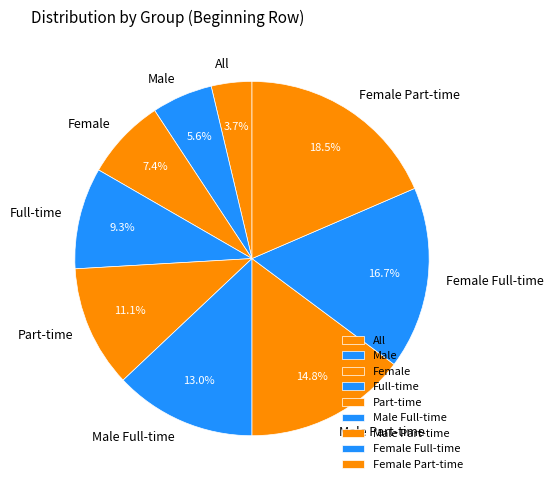

What percentage is NOT represented by Female Full-time?

83.3%